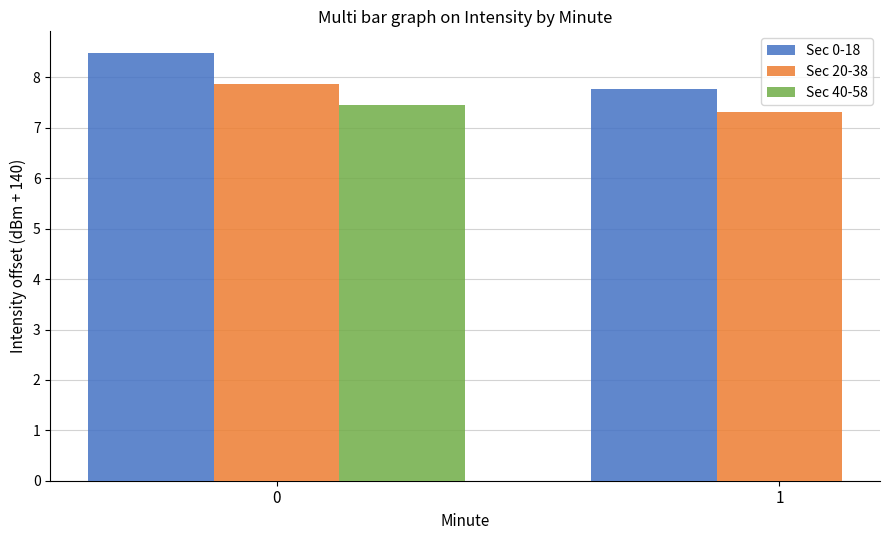

List the labels in order of Sec 40-58 value, largest first.

0, 1